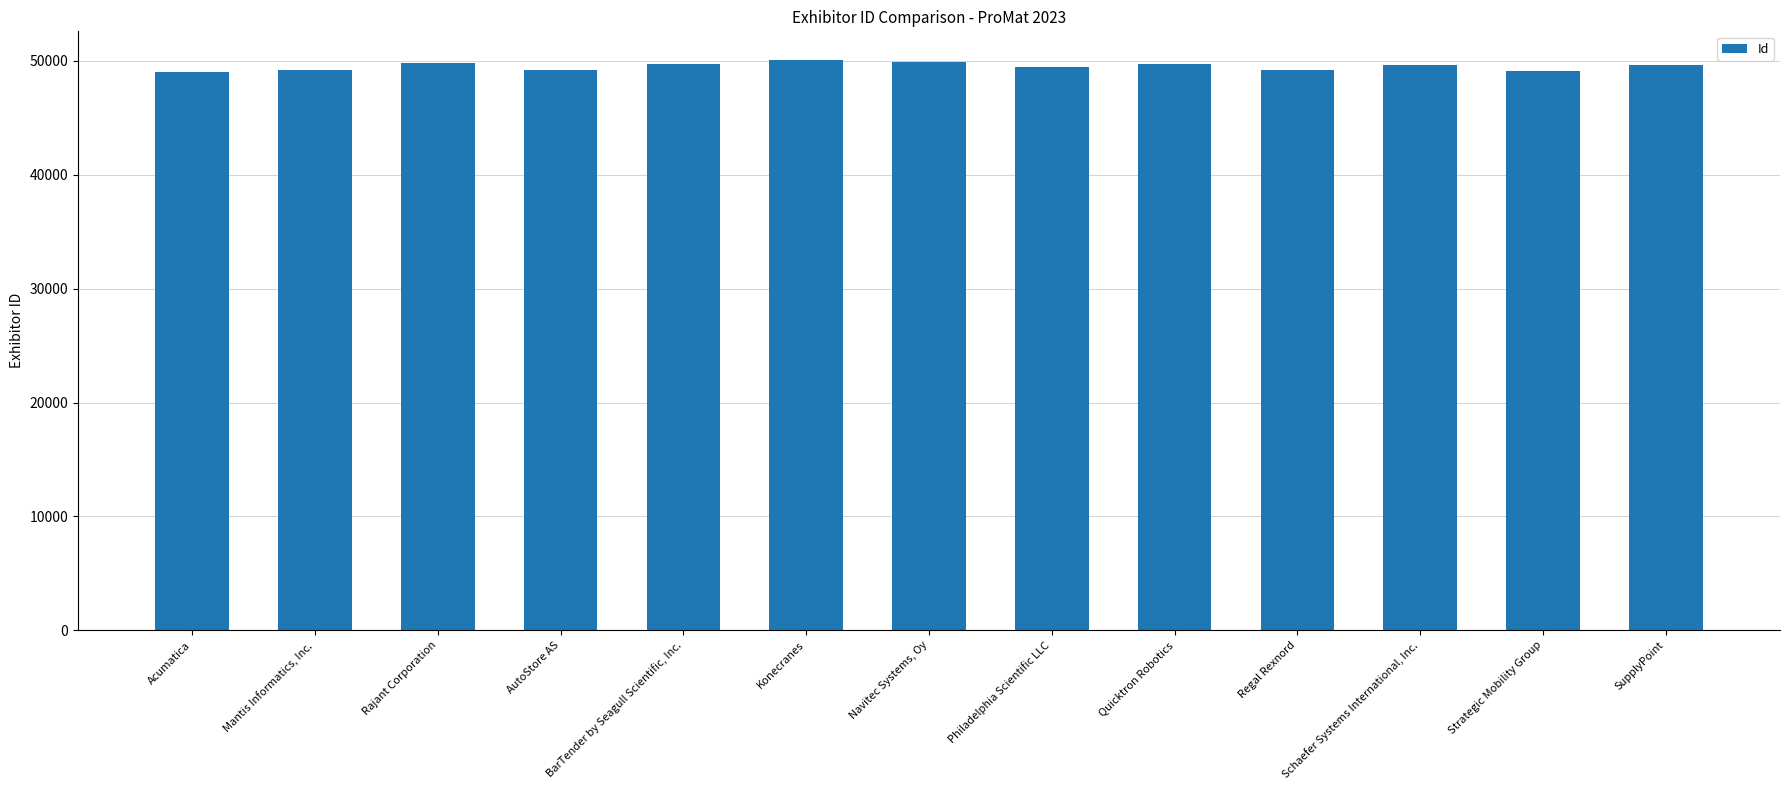

What is the label of the 10th bar from the left?

Regal Rexnord